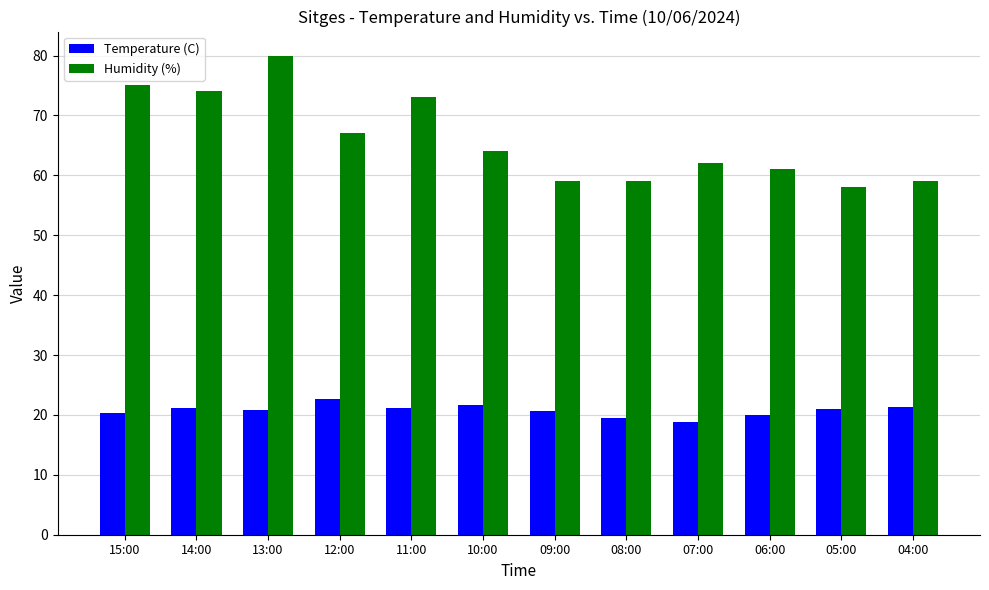

Is it true that Humidity (%) equals 80.0 at 13:00?

True